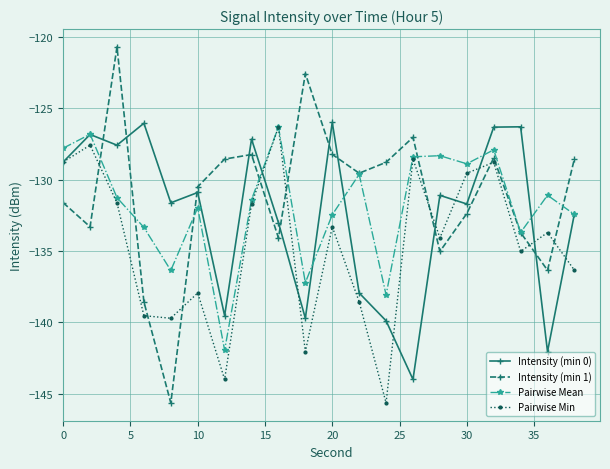

Which series has the largest range (max minus min)?

Intensity (min 1)